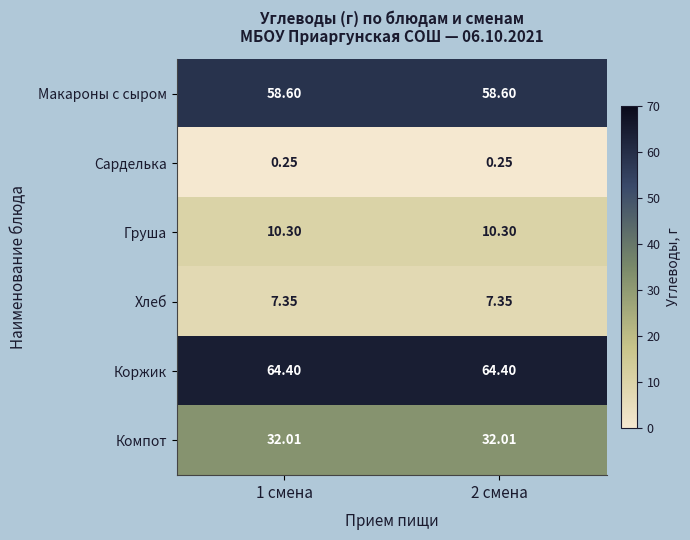

Which series has the largest total across all categories?

Коржик